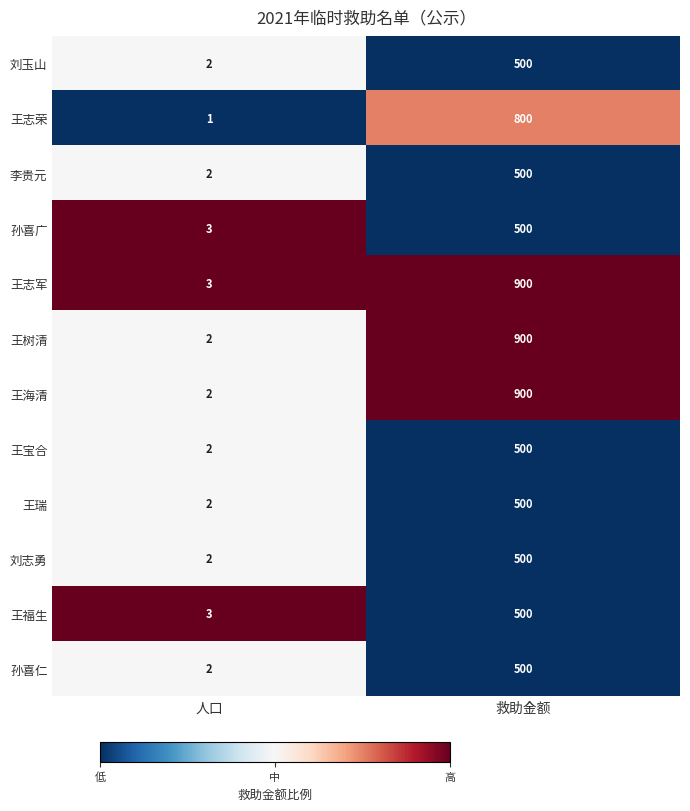

What is the sum of the 王志军 values at 救助金额 and 人口?

903